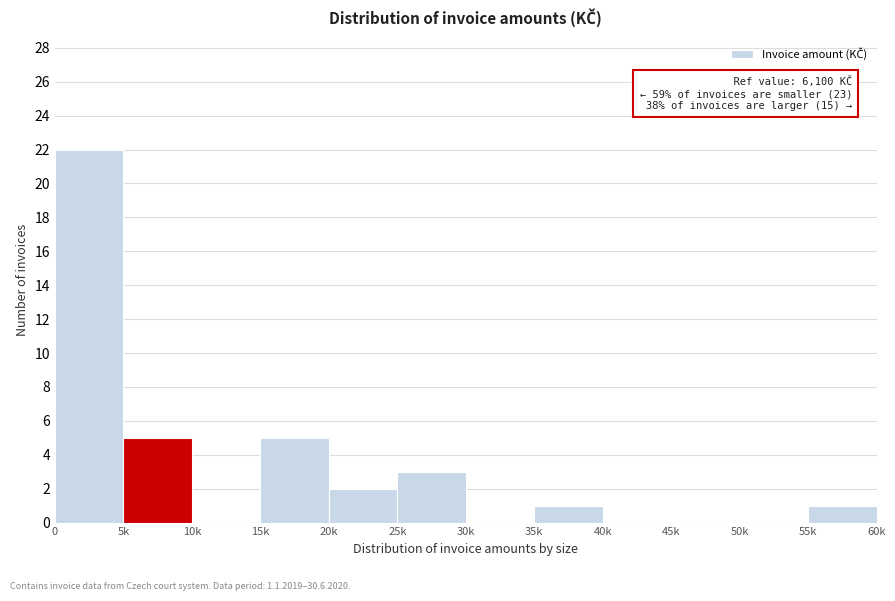

Reading left to right, extract all data points from this chart.

0=22	5k=5	10k=0	15k=5	20k=2	25k=3	30k=0	35k=1	40k=0	45k=0	50k=0	55k=1